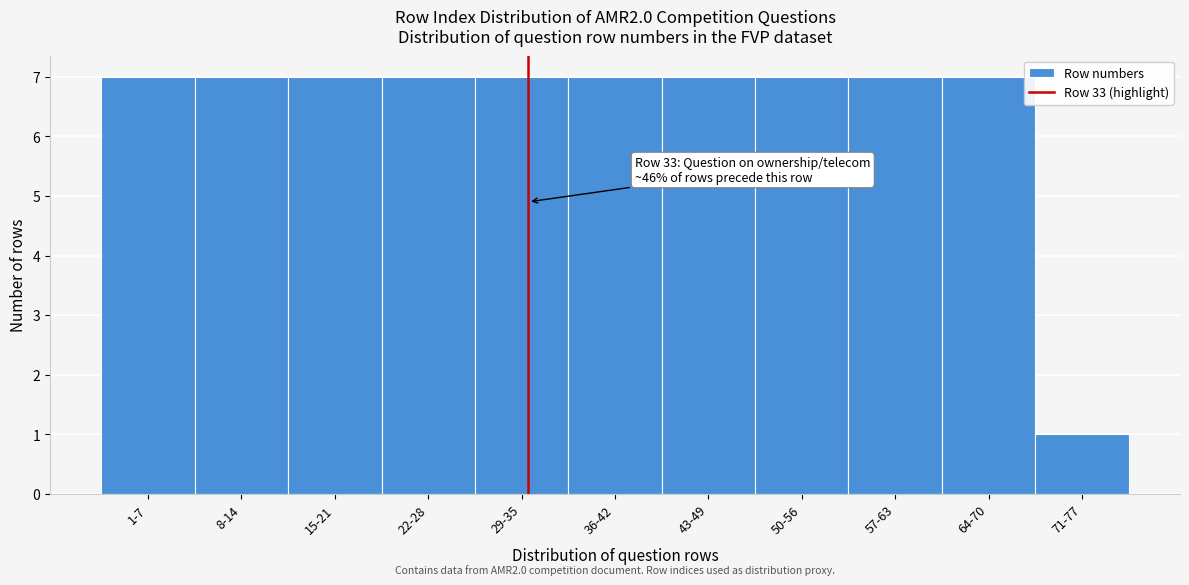

Reading left to right, what are all the values shown in this chart?

7	7	7	7	7	7	7	7	7	7	1